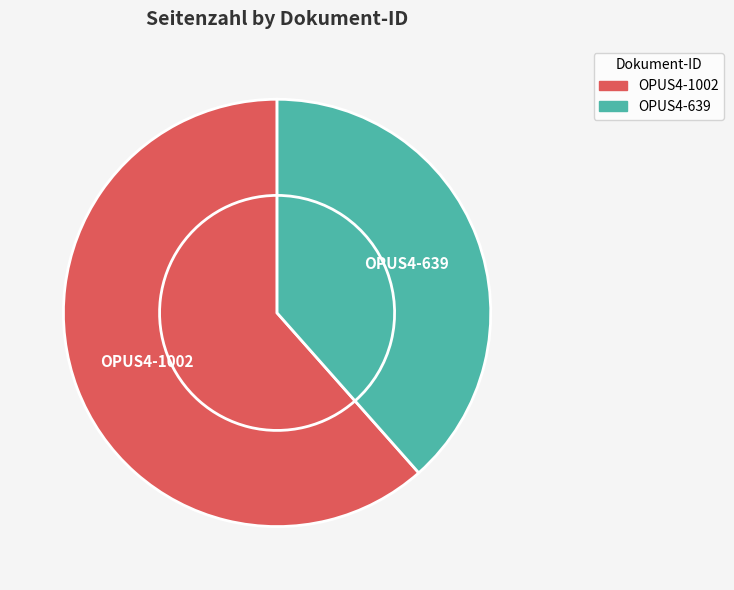

Is it true that OPUS4-639 is 38% of the pie?

True